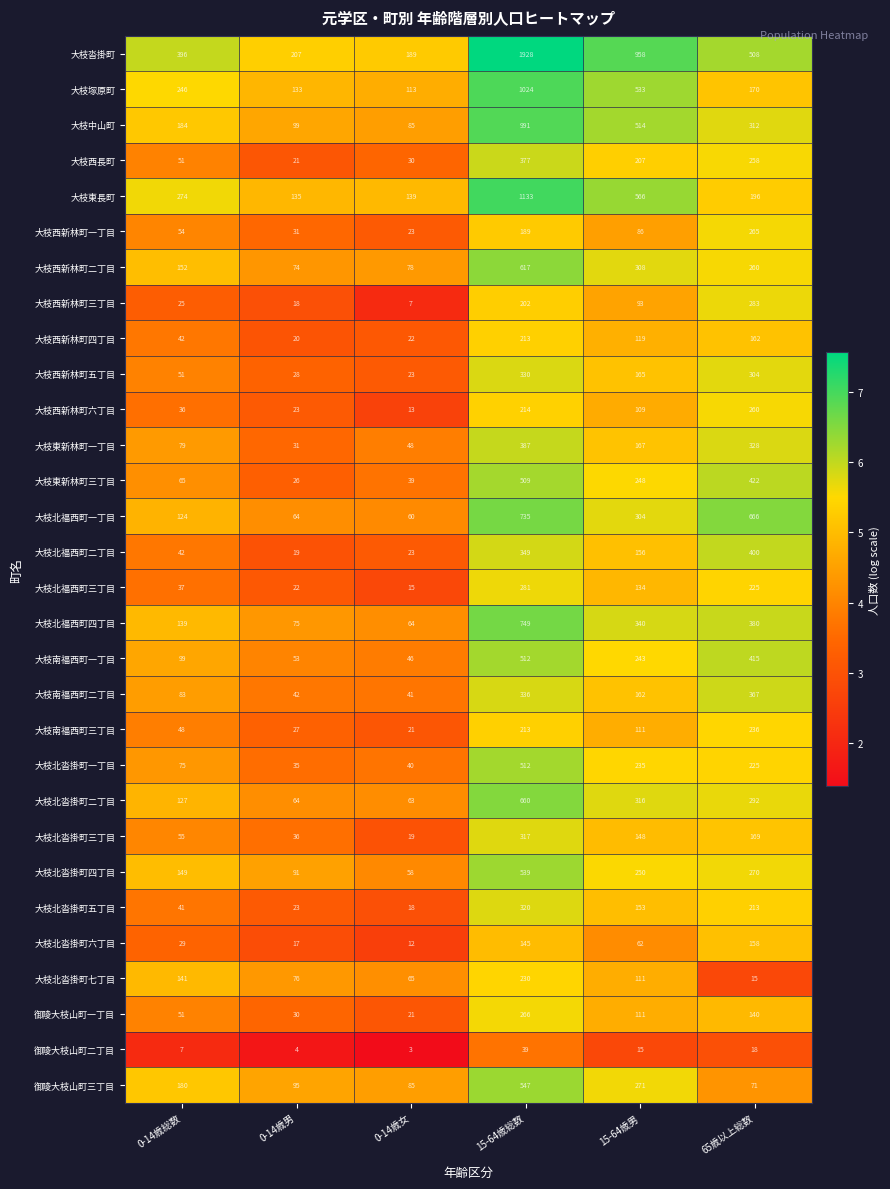

At which category is the sum across all series the highest?

15-64歳総数